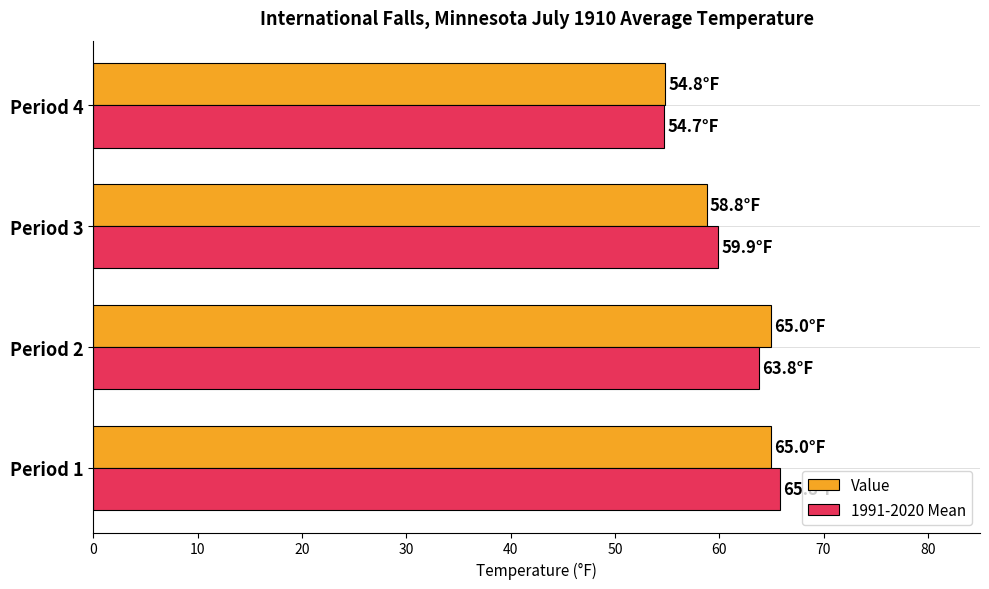

At which label is Value closest to 59?

Period 3